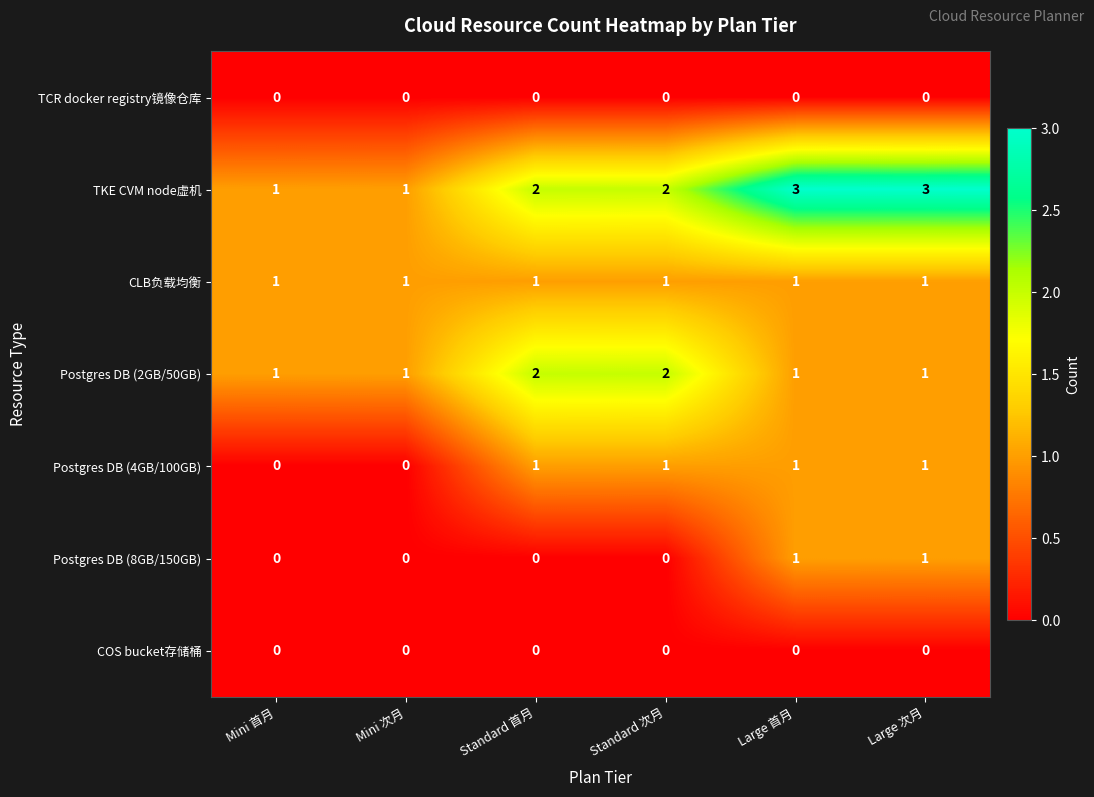

What is the greatest value displayed?

3